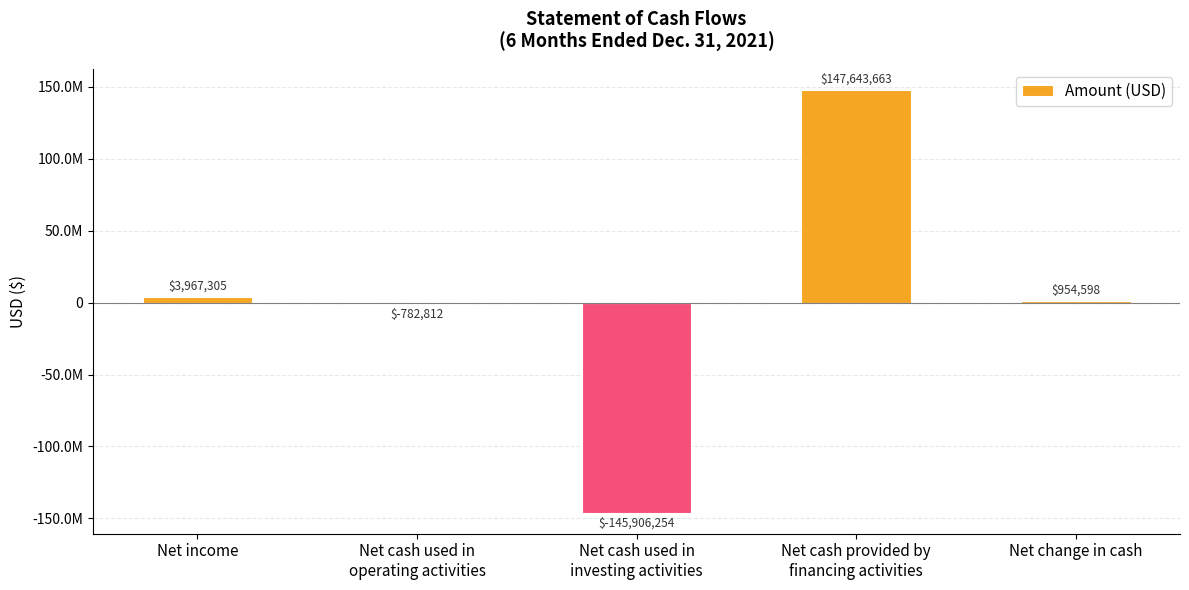

Read the value at Net cash used in
operating activities.

-782812